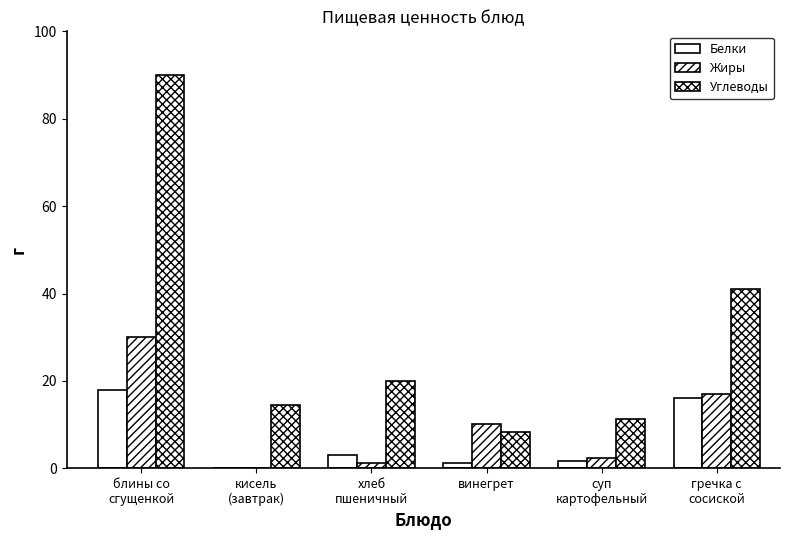

At which category does the chart reach its minimum across all series?

кисель
(завтрак)